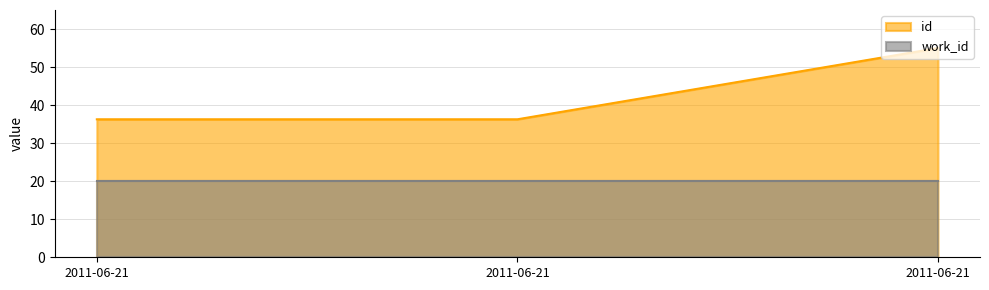

What is the change in value from 2011-06-21 to 2011-06-21?

+18.7